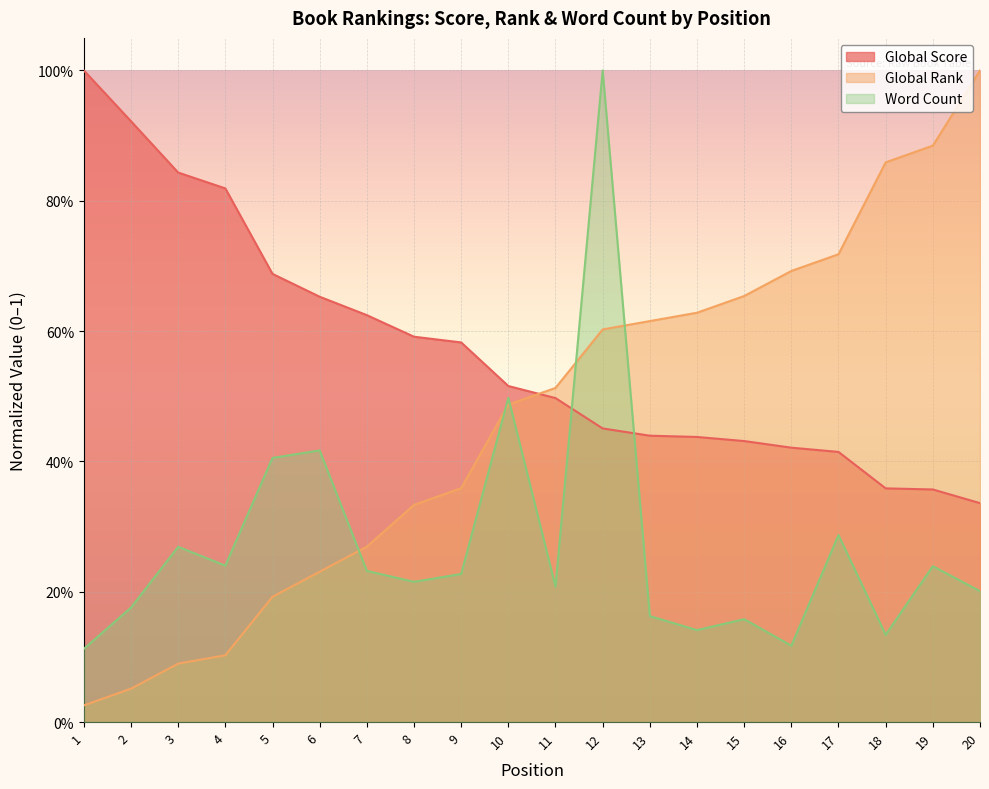

What is the approximate value of Global Rank at 15?

0.7